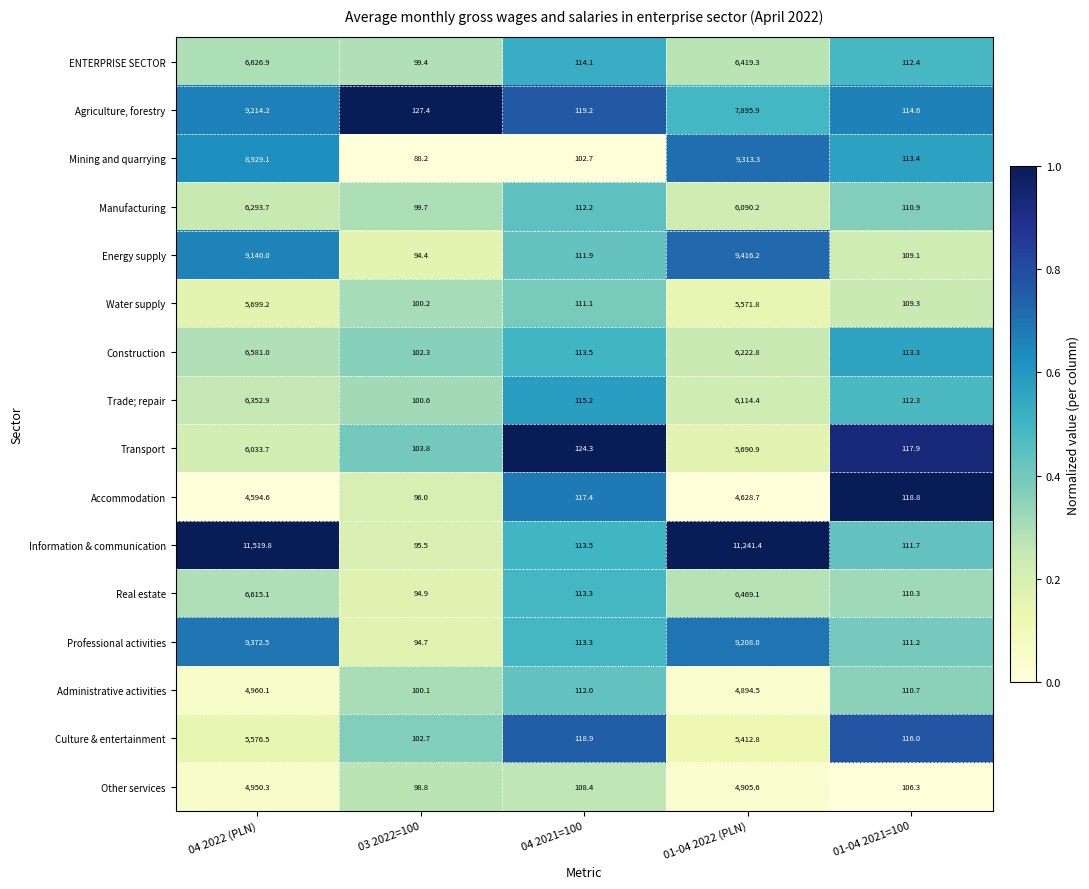

Which label corresponds to the largest value in the chart?

04 2022 (PLN)